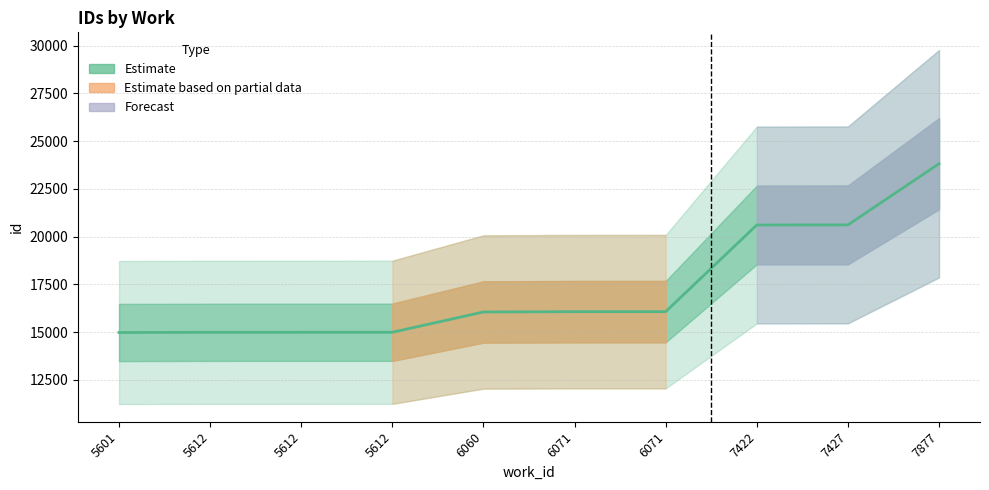

Reading left to right, what are all the values shown in this chart?

5601=14982	5612=14992	5612=14993	5612=14995	6060=16057	6071=16073	6071=16074	7422=20612	7427=20617	7877=23820